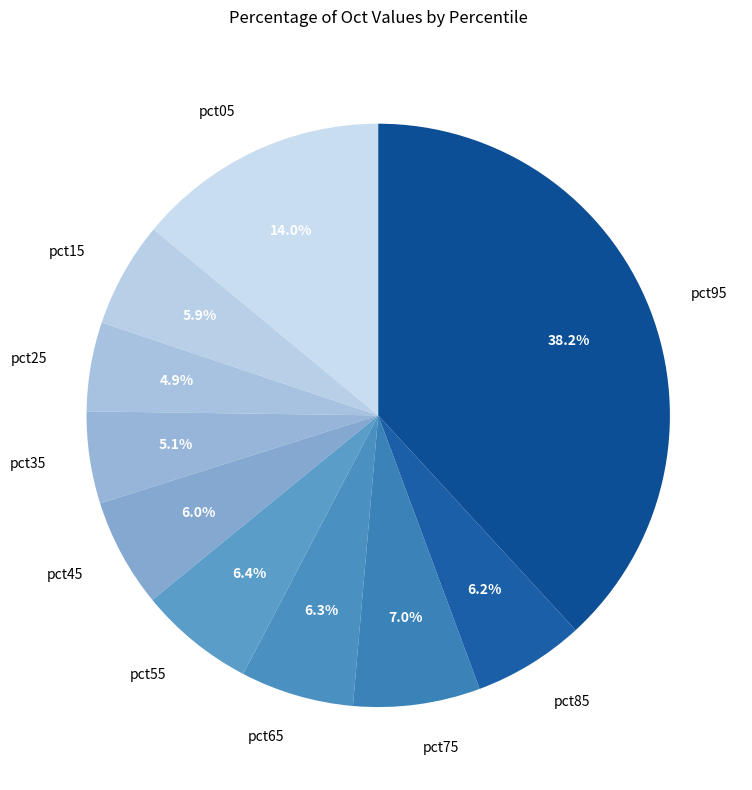

How many slices are in this pie chart?

10